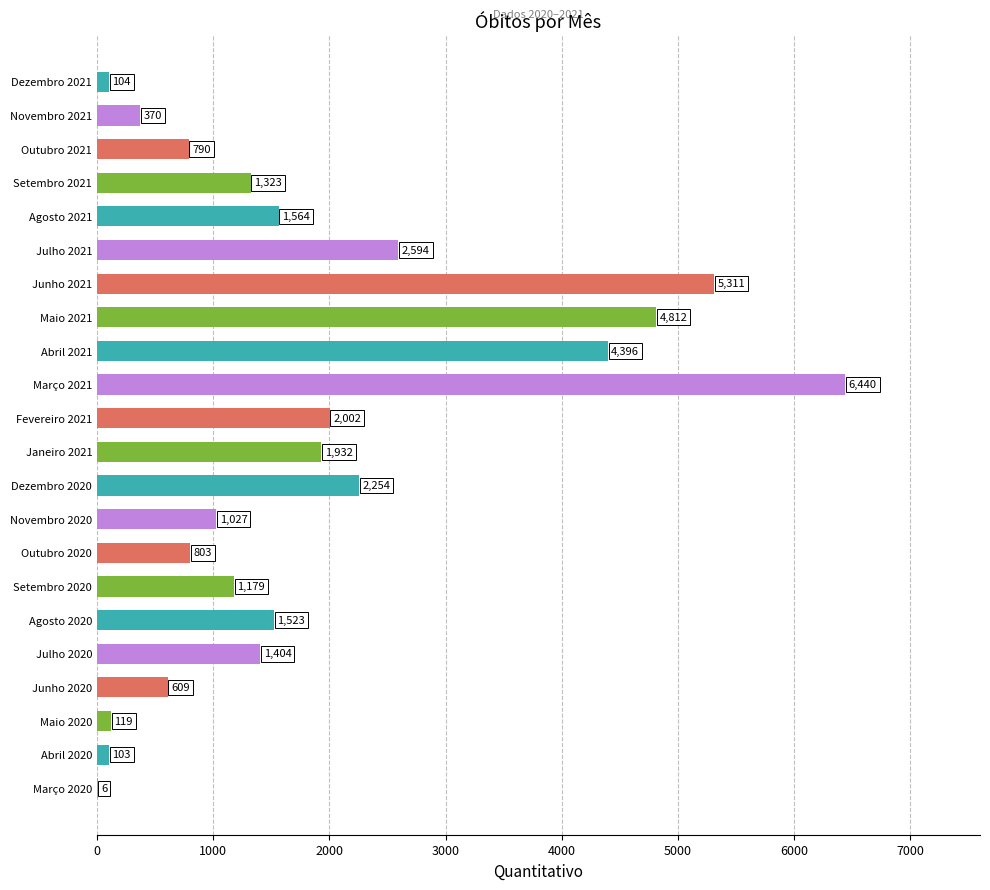

What is the sum of the values at Agosto 2020 and Abril 2020?

1626